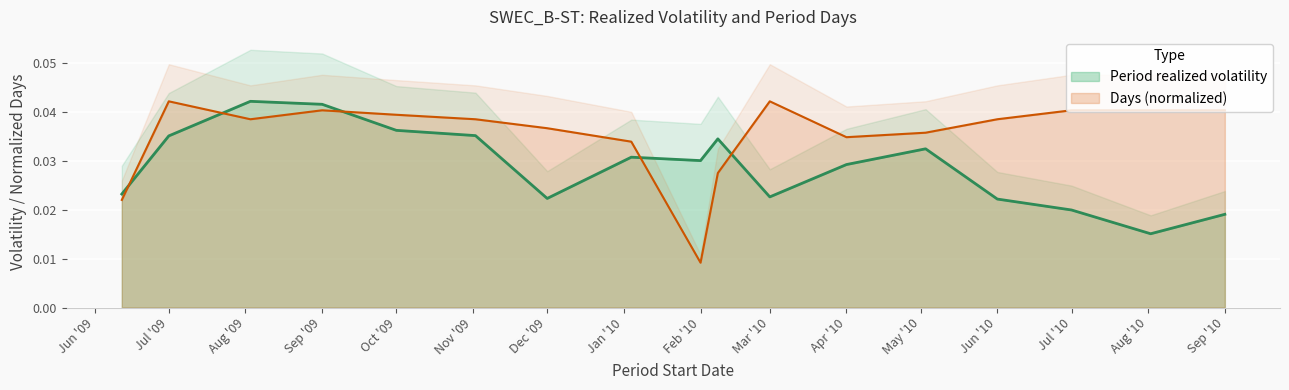

True or false: Period realized volatility and Days (normalized) intersect in this chart.

True